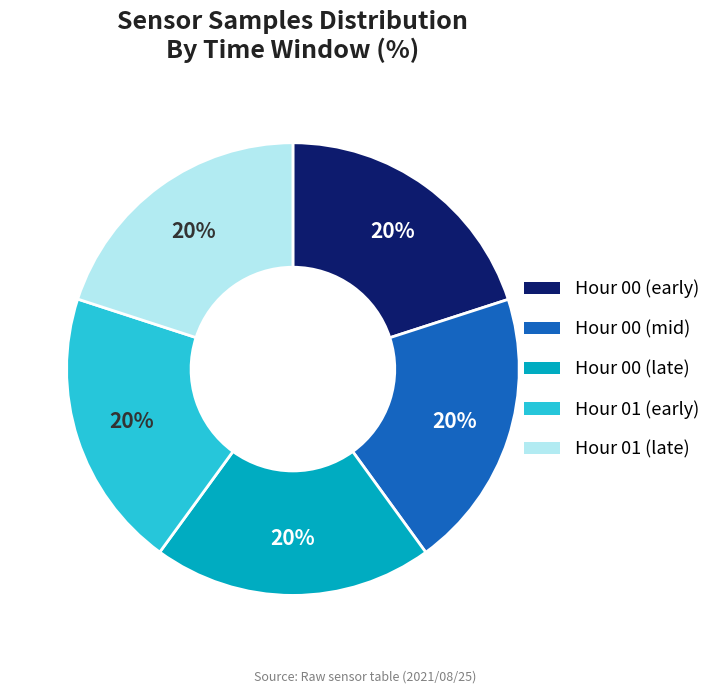

Is it true that Hour 01 (early) is 20% of the pie?

True